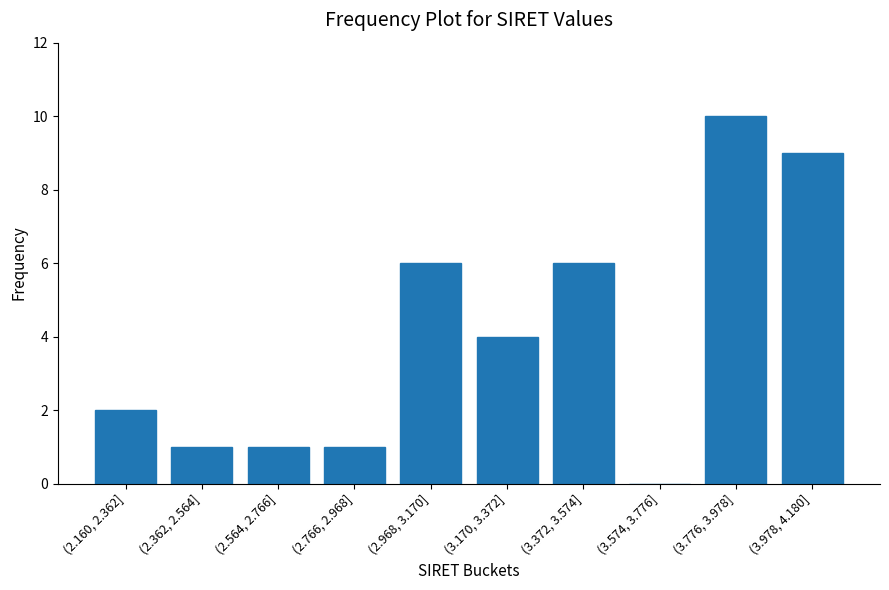

Reading left to right, extract all data points from this chart.

(2.160, 2.362]=2	(2.362, 2.564]=1	(2.564, 2.766]=1	(2.766, 2.968]=1	(2.968, 3.170]=6	(3.170, 3.372]=4	(3.372, 3.574]=6	(3.574, 3.776]=0	(3.776, 3.978]=10	(3.978, 4.180]=9